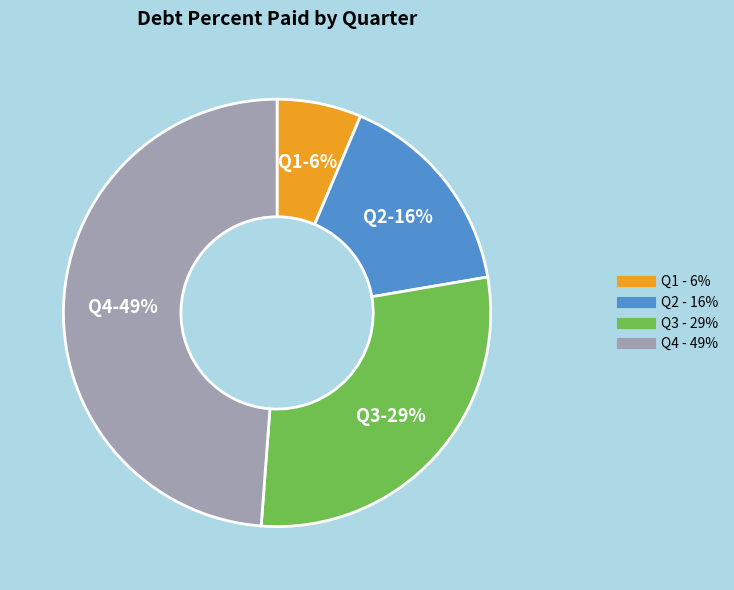

To the nearest percent, what is the average slice percentage?

25%